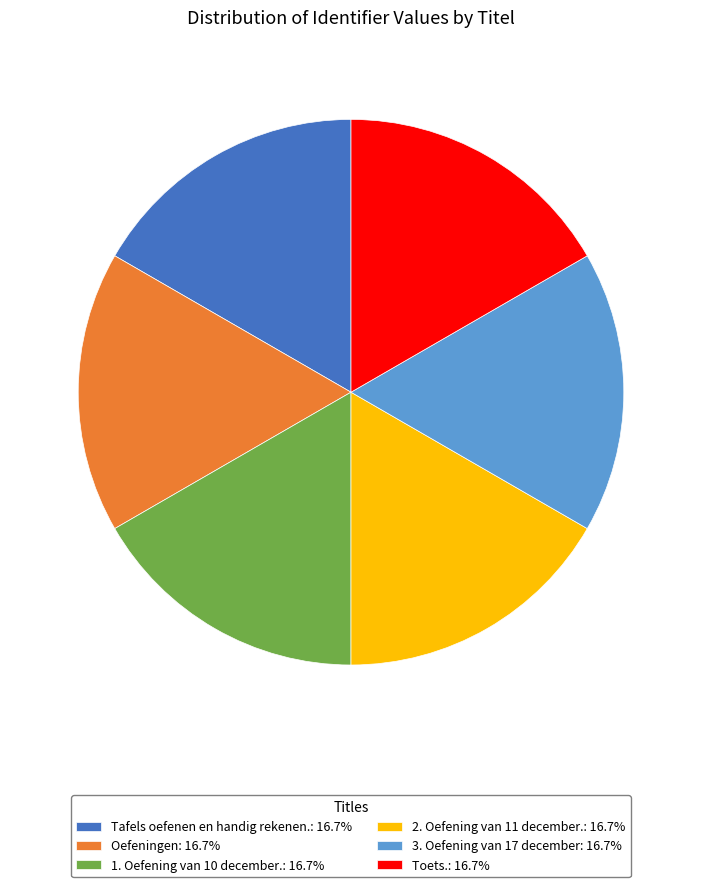

Combined, do 3. Oefening van 17 december: 16.7% and Oefeningen: 16.7% account for over 50%?

No